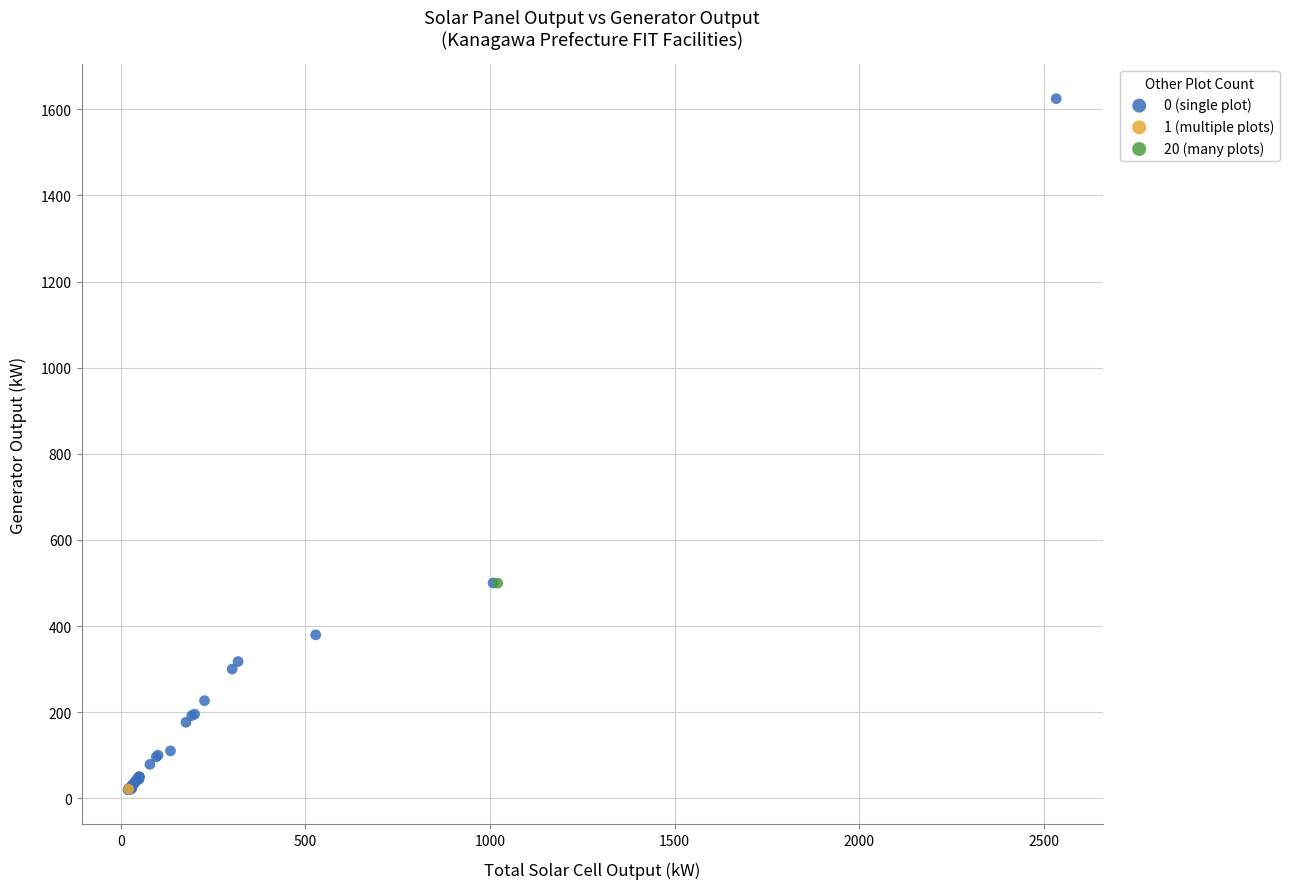

What are all the series names shown in the legend?

0 (single plot), 1 (multiple plots), 20 (many plots)